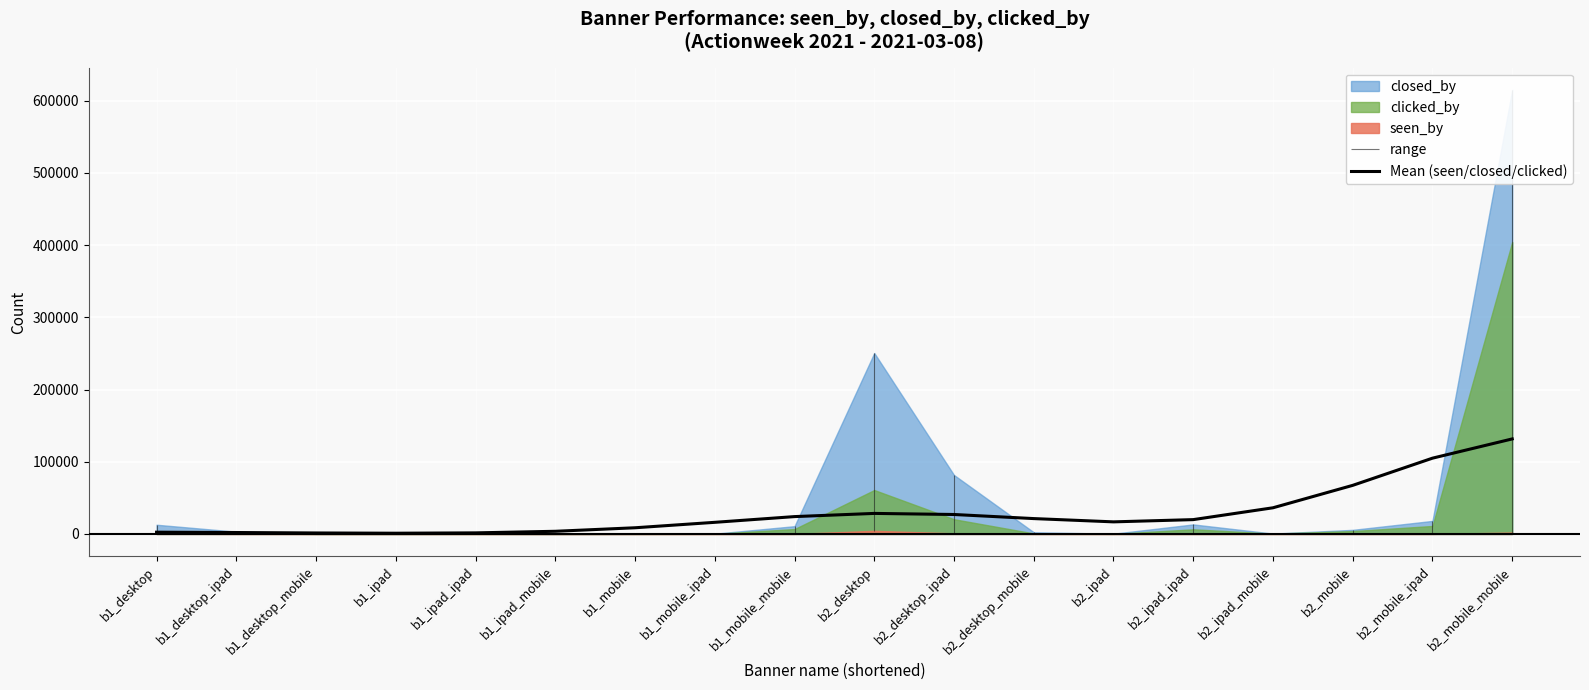

Reading right to left, what are all the values shown in this chart?

b2_mobile_mobile=131621.0	b2_mobile_ipad=104961.0	b2_mobile=67310.2	b2_ipad_mobile=36239.3	b2_ipad_ipad=19846.0	b2_ipad=16742.2	b2_desktop_mobile=21277.2	b2_desktop_ipad=26946.5	b2_desktop=28442.9	b1_mobile_mobile=24027.3	b1_mobile_ipad=16099.4	b1_mobile=8557.0	b1_ipad_mobile=3683.3	b1_ipad_ipad=1492.1	b1_ipad=1007.4	b1_desktop_mobile=1360.8	b1_desktop_ipad=1980.5	b1_desktop=2432.4